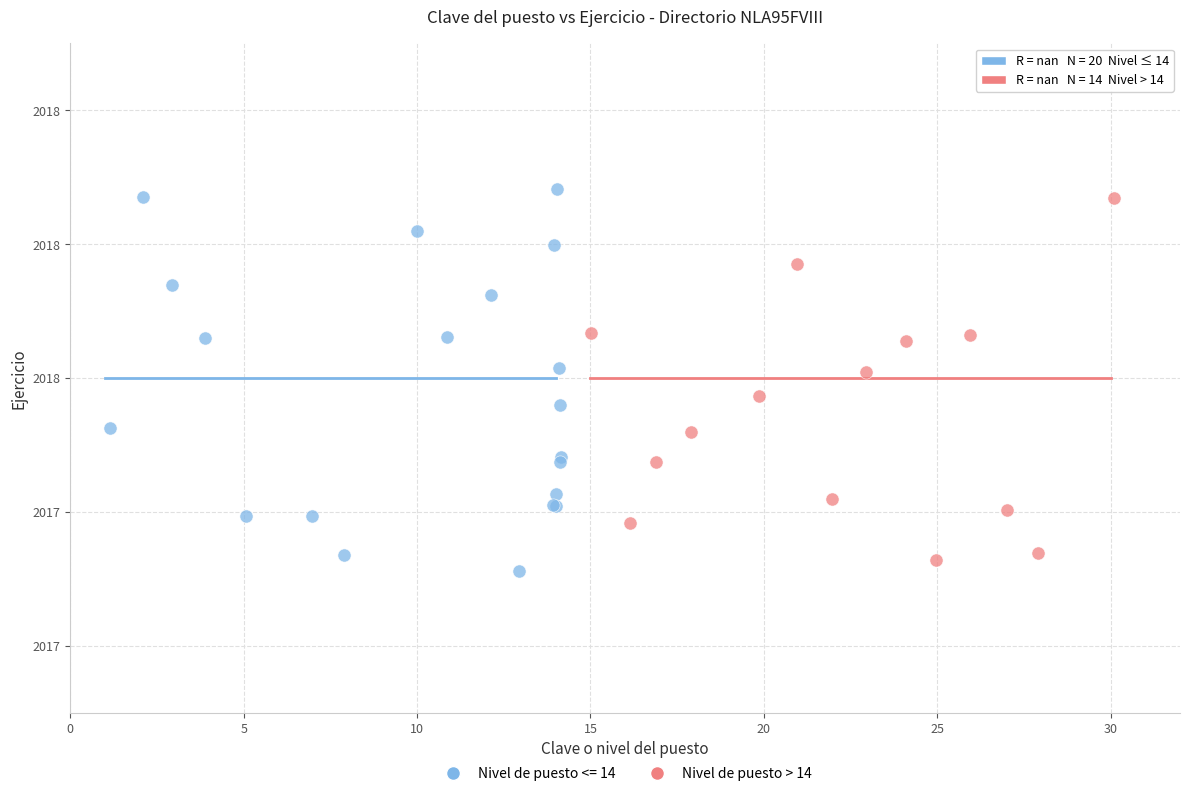

What are all the series names shown in the legend?

Nivel de puesto <= 14, Nivel de puesto > 14